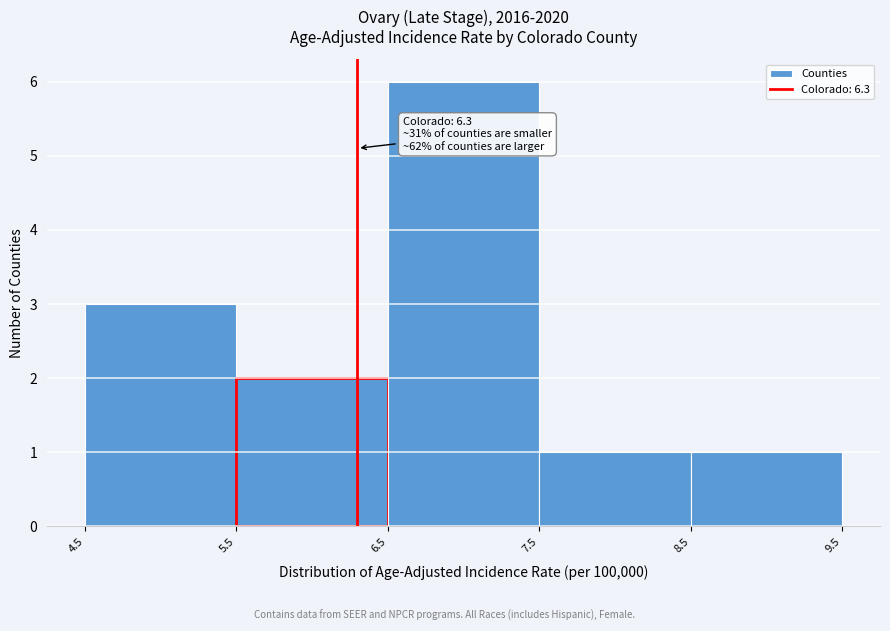

Over which range of the x-axis is the bar tallest?

6.5 to 7.5